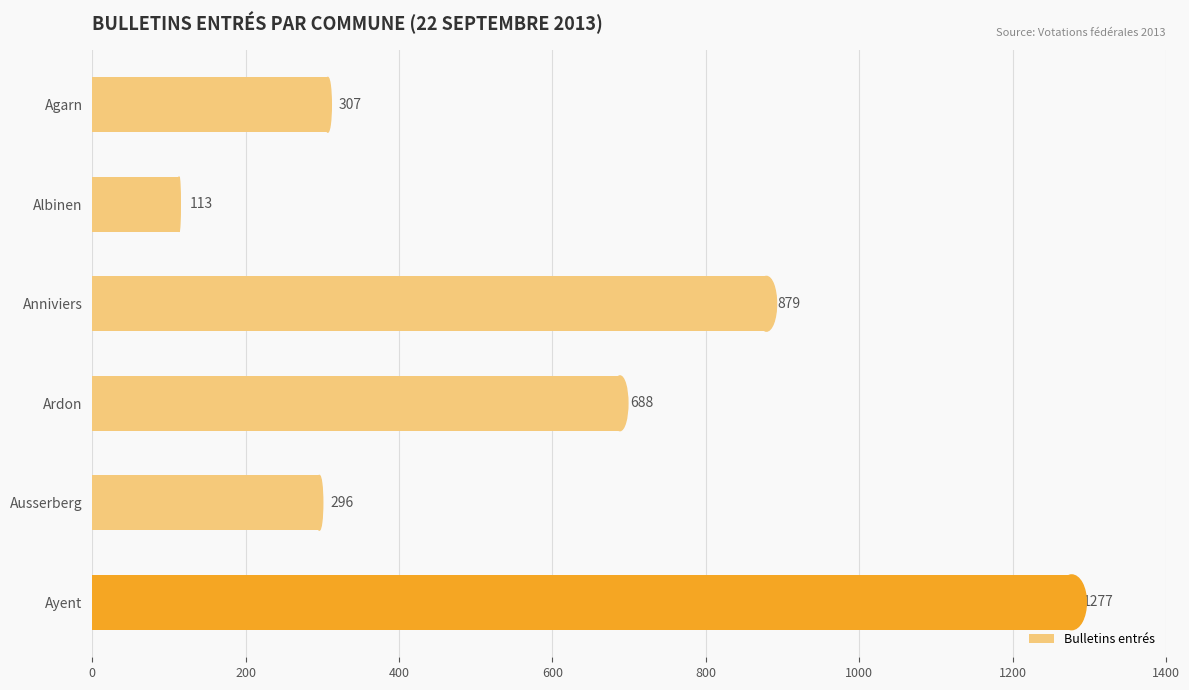

What is the maximum value shown in the chart?

1277